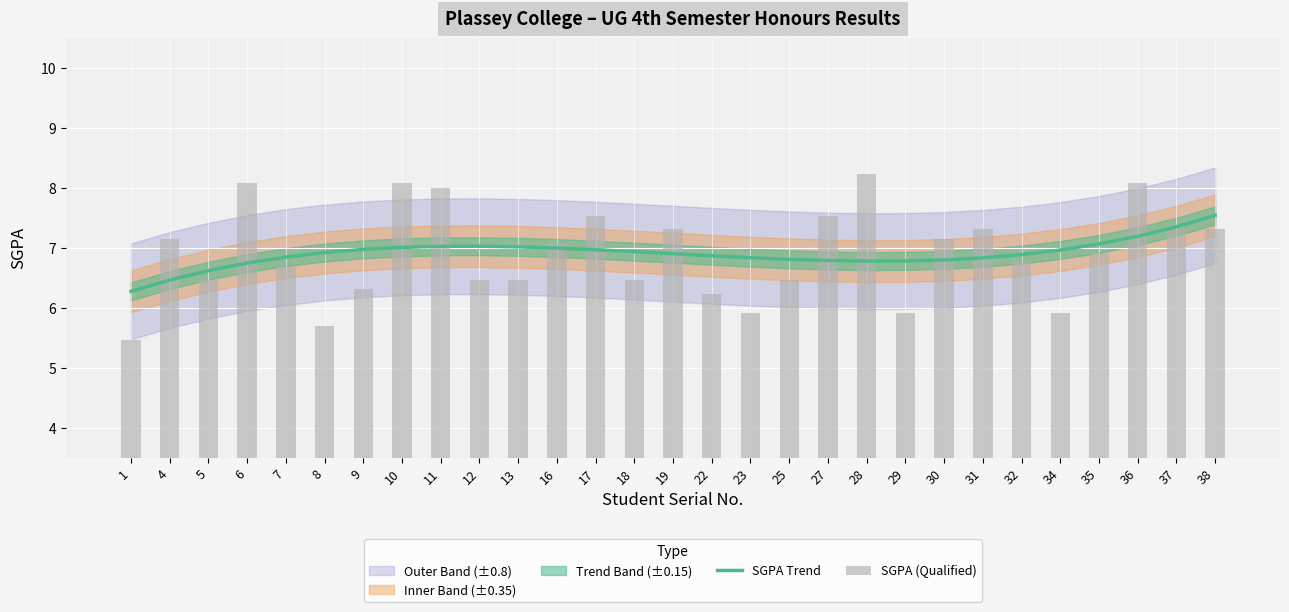

What is the value of the SGPA Trend bar at the 1st from the left?

6.3